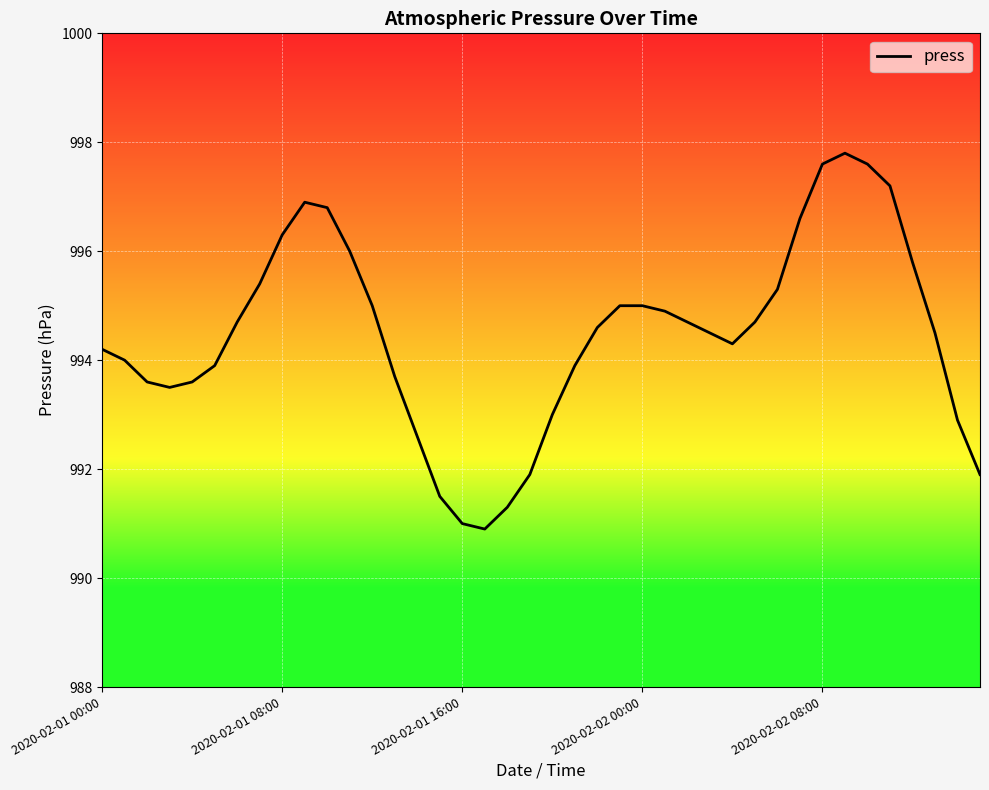

What is the difference between the maximum and minimum values?

6.9